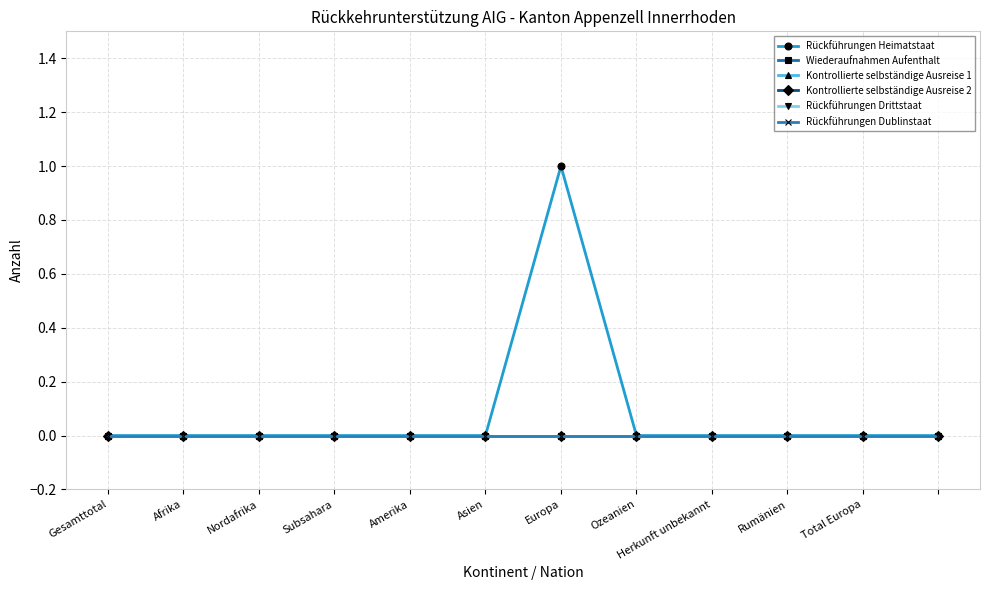

Is this an area chart (filled region under the line)?

No